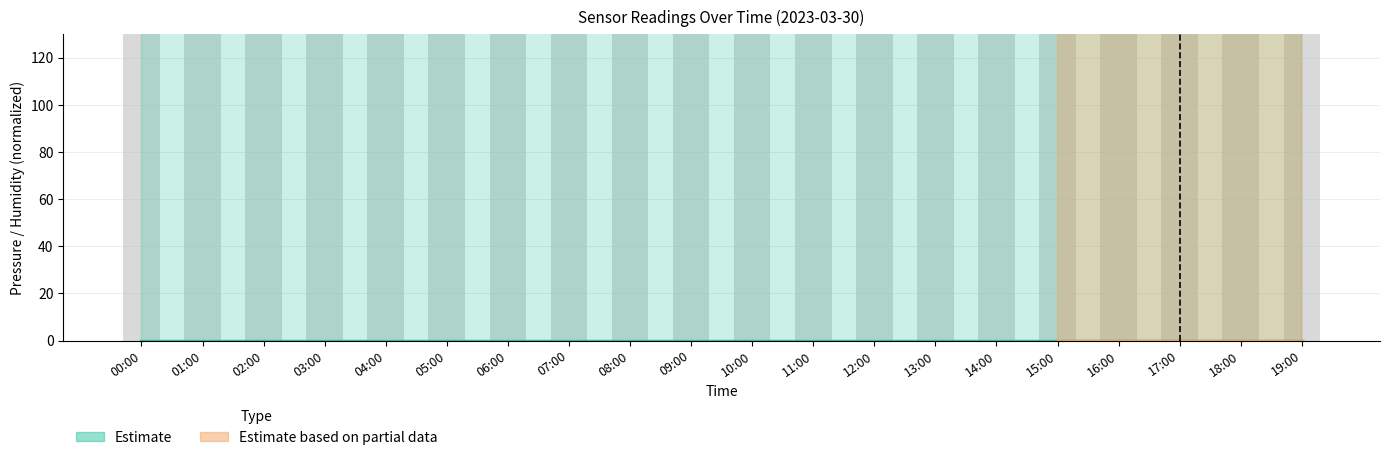

Does the chart contain stacked bars?

No